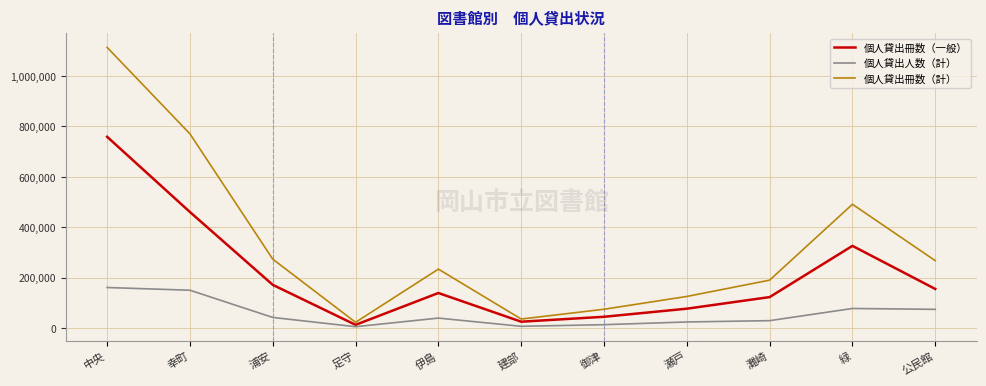

What value does the 個人貸出冊数（一般） series have at 緑?

325981